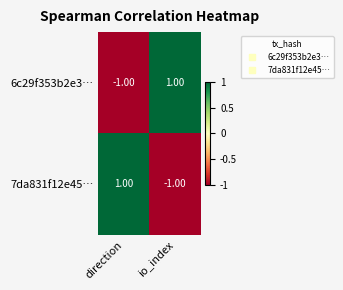

How many distinct data groups are displayed?

2